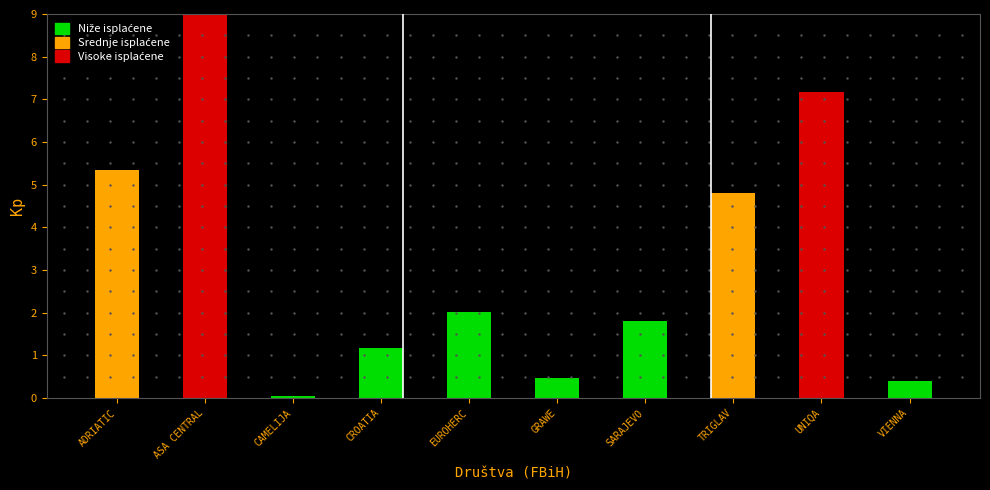

What is the change in value from SARAJEVO to TRIGLAV?

+3.0